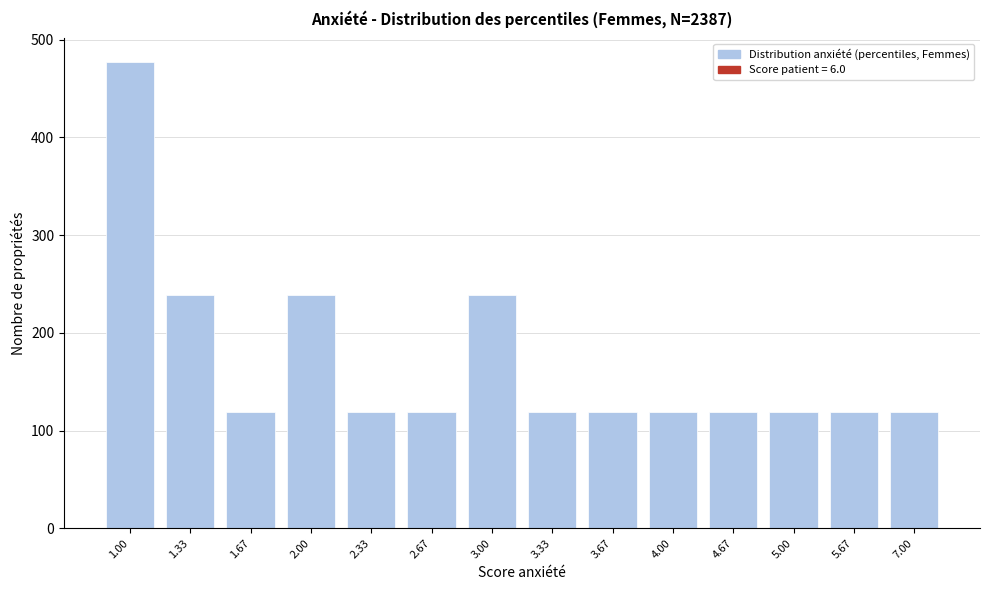

Reading left to right, list all the values displayed in this chart.

477.4	238.7	119.4	238.7	119.4	119.4	238.7	119.4	119.4	119.4	119.4	119.4	119.4	119.4